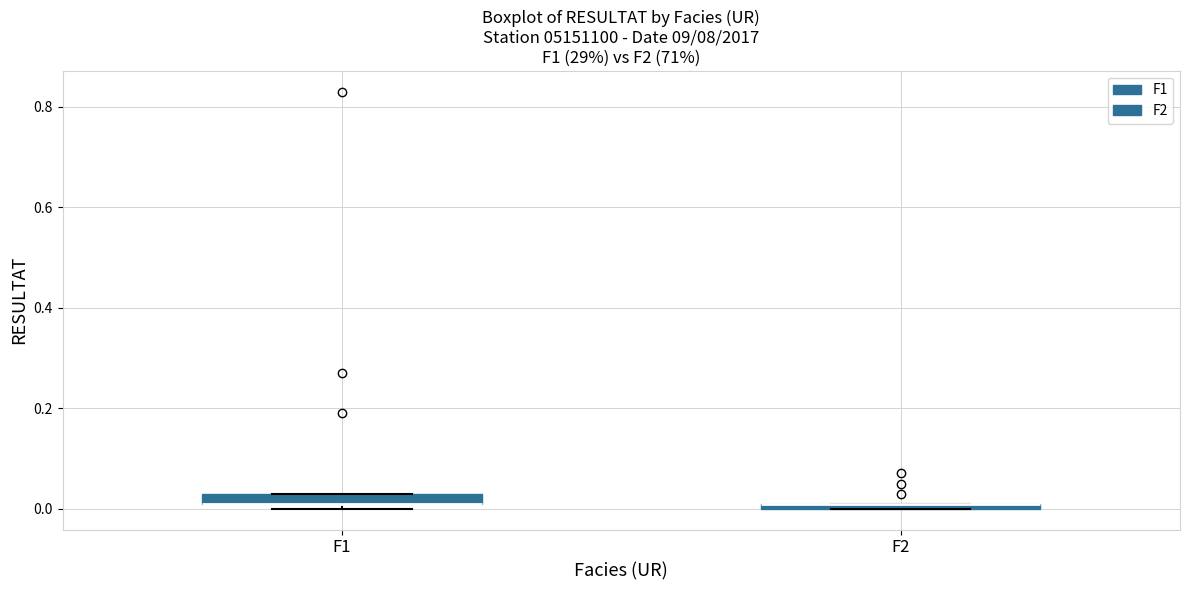

Where is the upper edge of the box for F2 on the y-axis? The values are not printed on the chart, so give them approximately, as read against the axis.

0.02